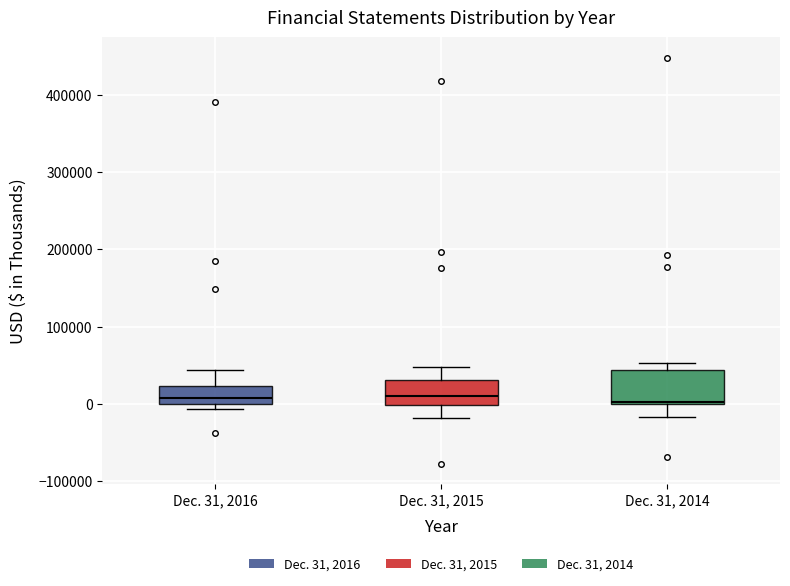

Which box is the tallest, from its lower edge to its upper edge?

Dec. 31, 2014